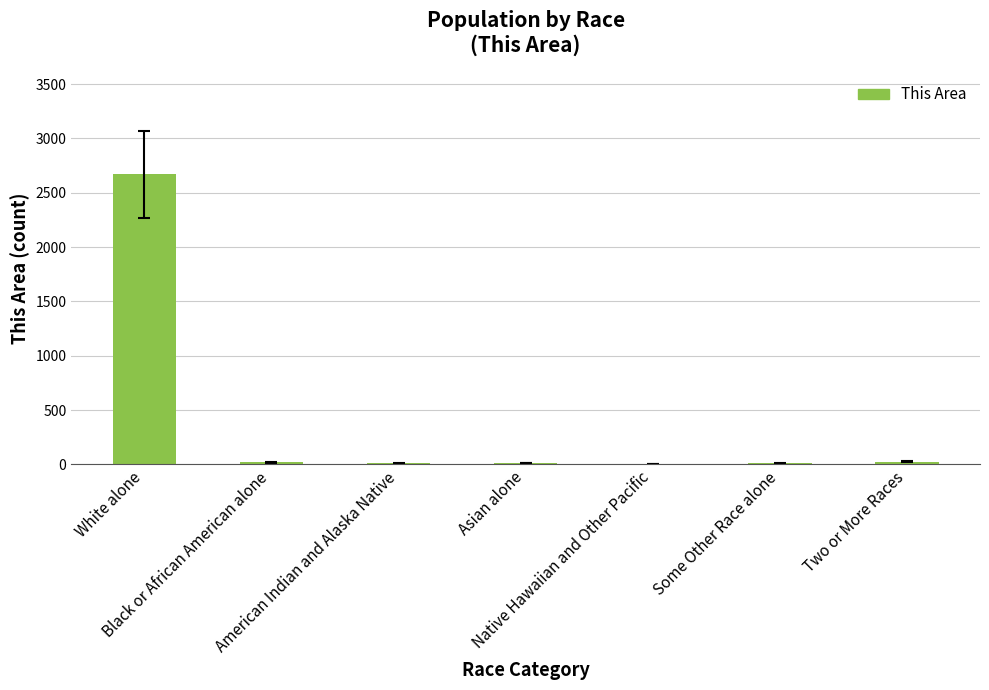

What is the sum of all values?

2745